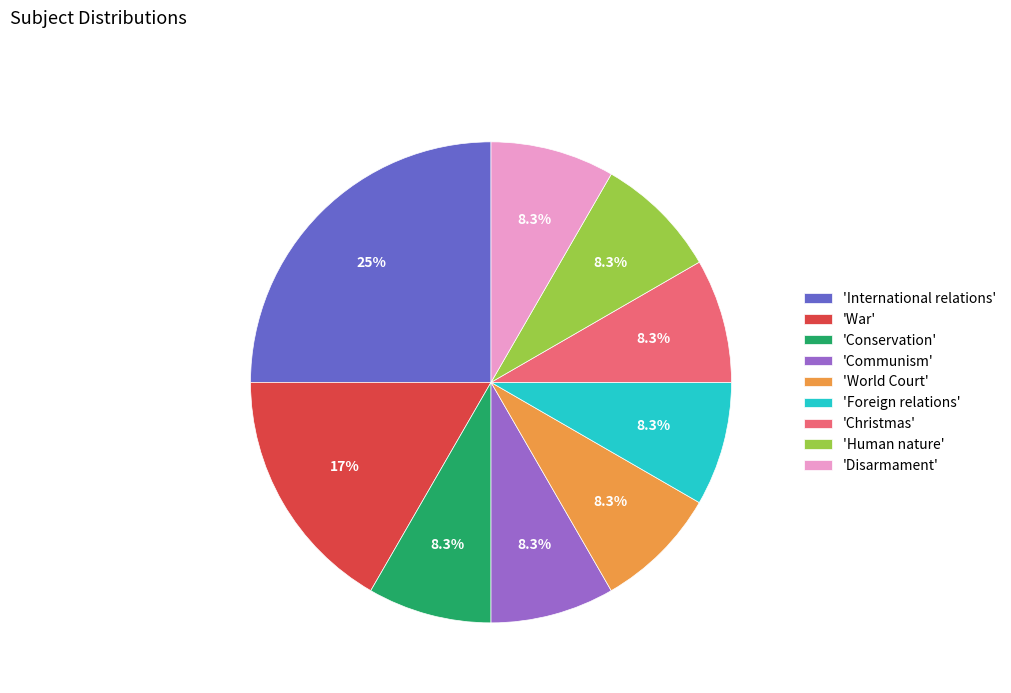

What is the ratio of the value at 'Foreign relations' to the value at 'Human nature'?

1.0